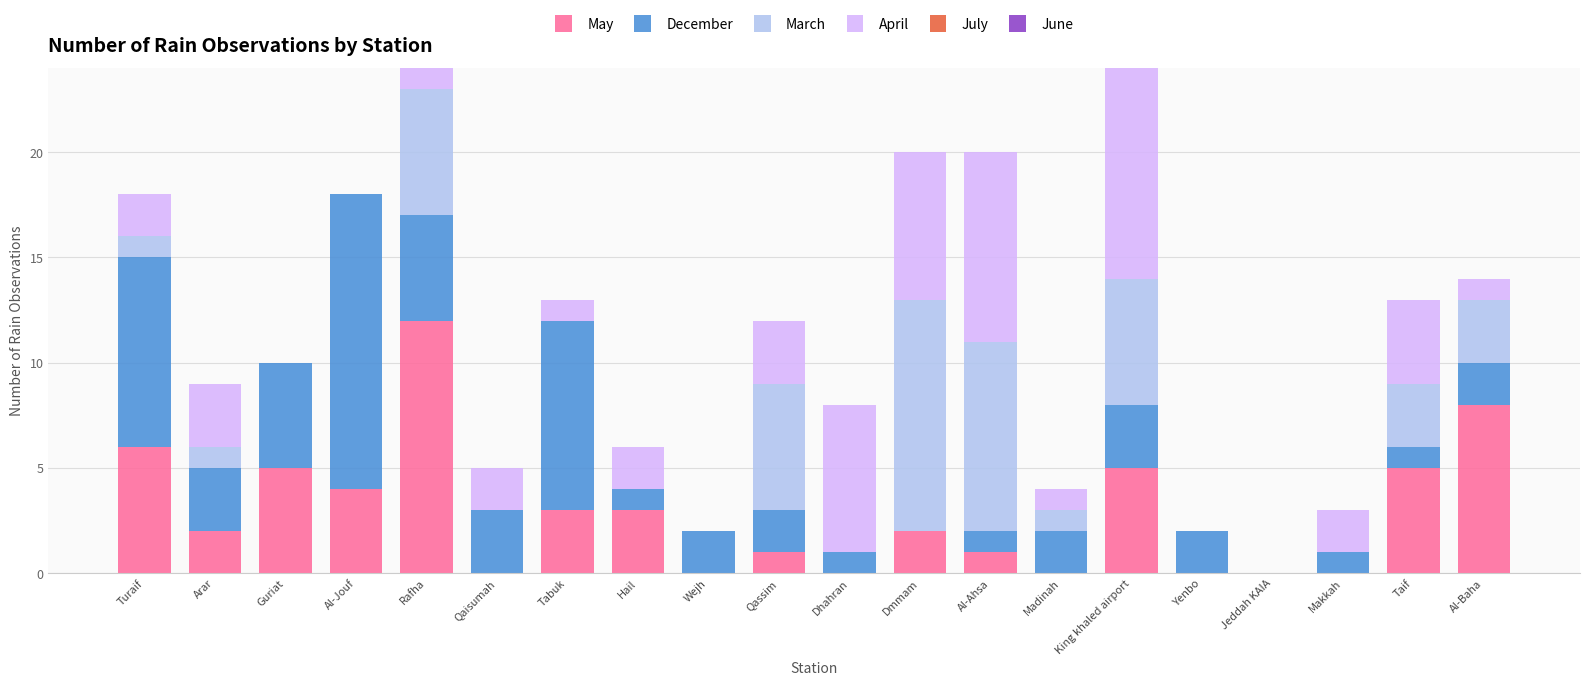

At which label does May reach its peak?

Rafha